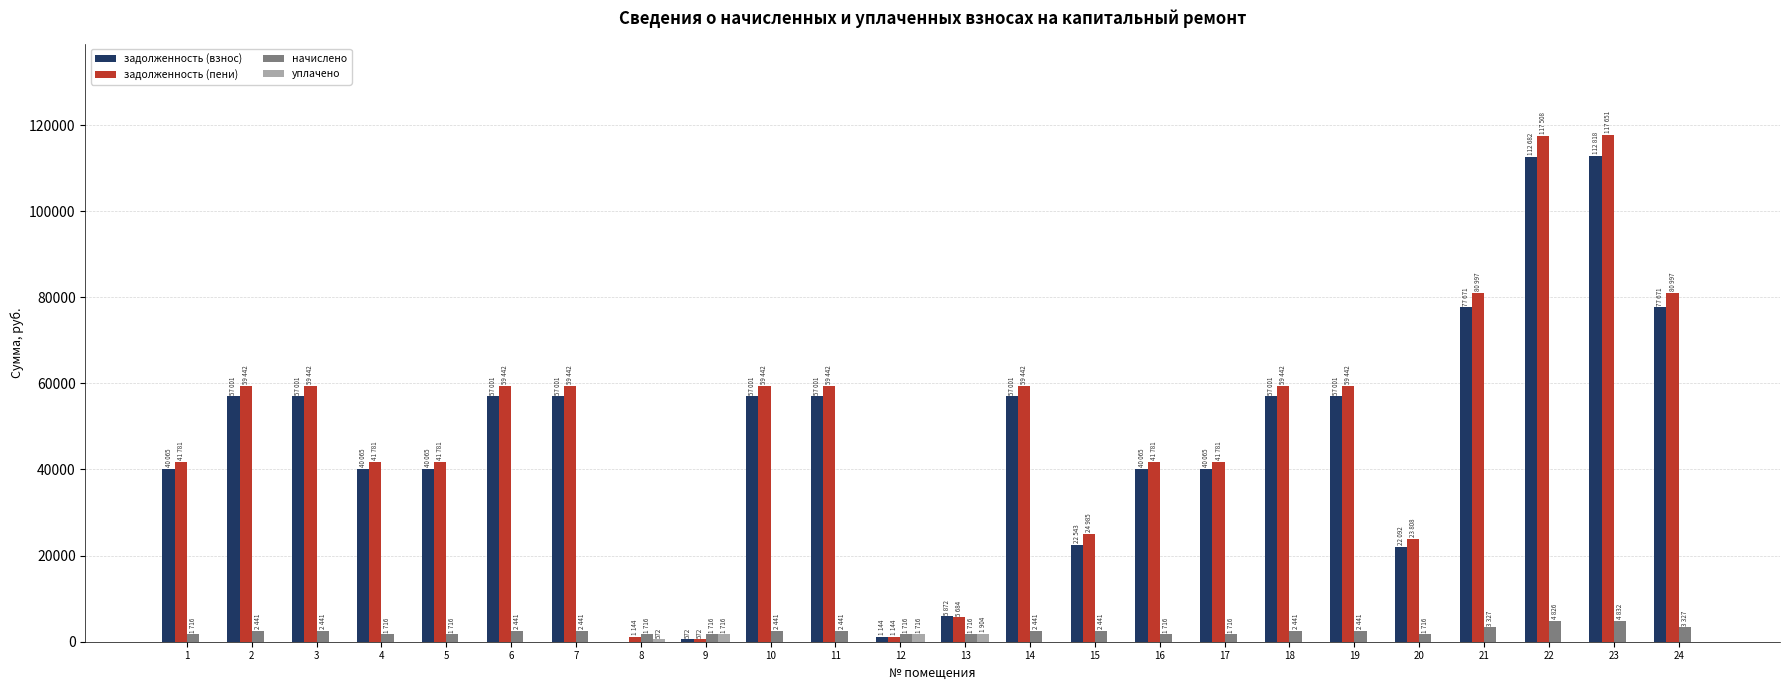

How many groups of bars are there?

24